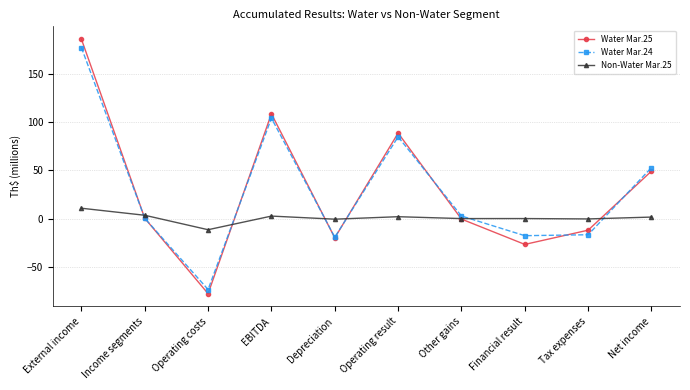

How many interior local peaks does the Water Mar.25 series have?

2